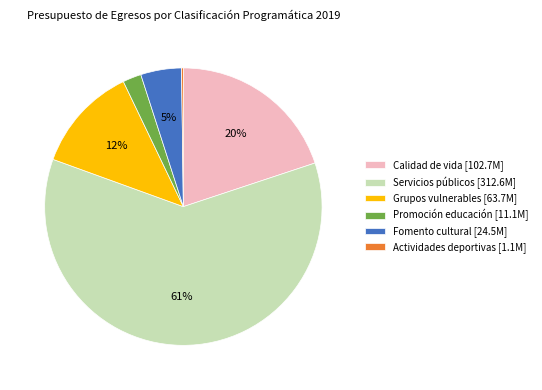

Which category has the biggest portion of the pie?

Servicios públicos [312.6M]